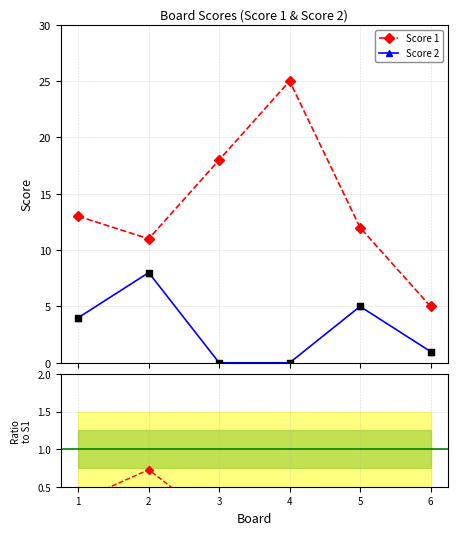

Which series reaches the minimum Y coordinate?

Score 2